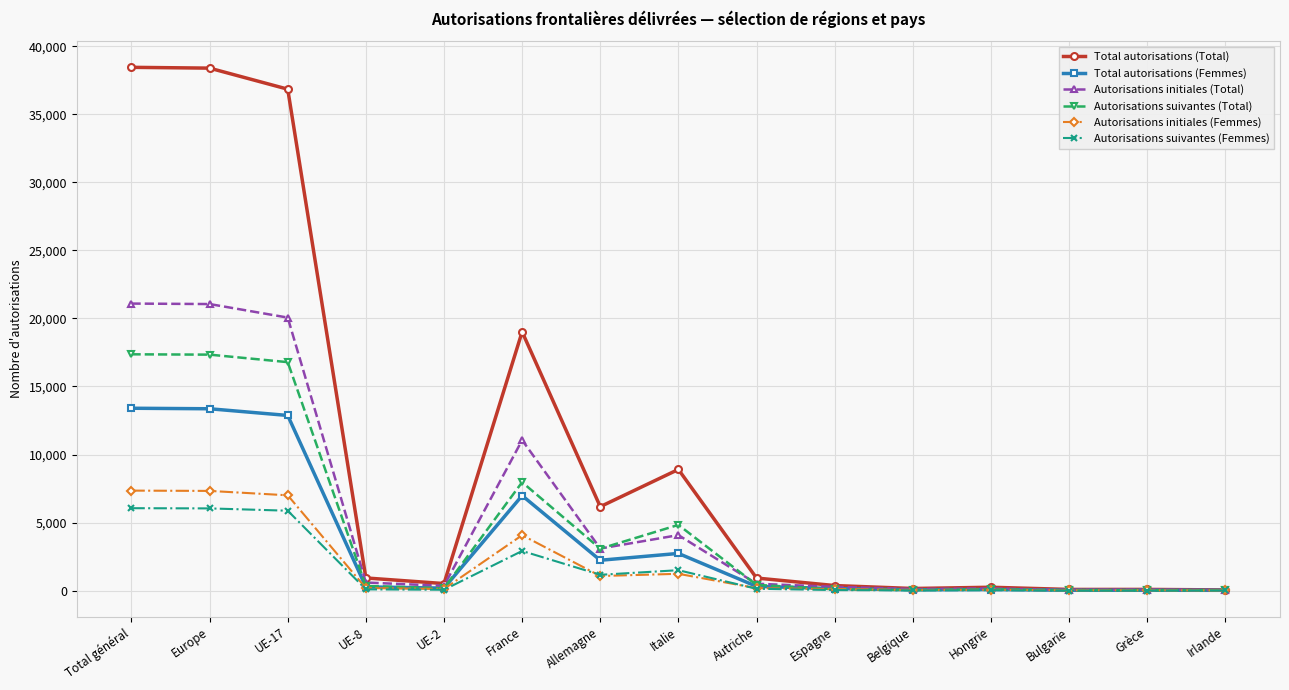

Which series changed the most between Europe and Bulgarie?

Total autorisations (Total)